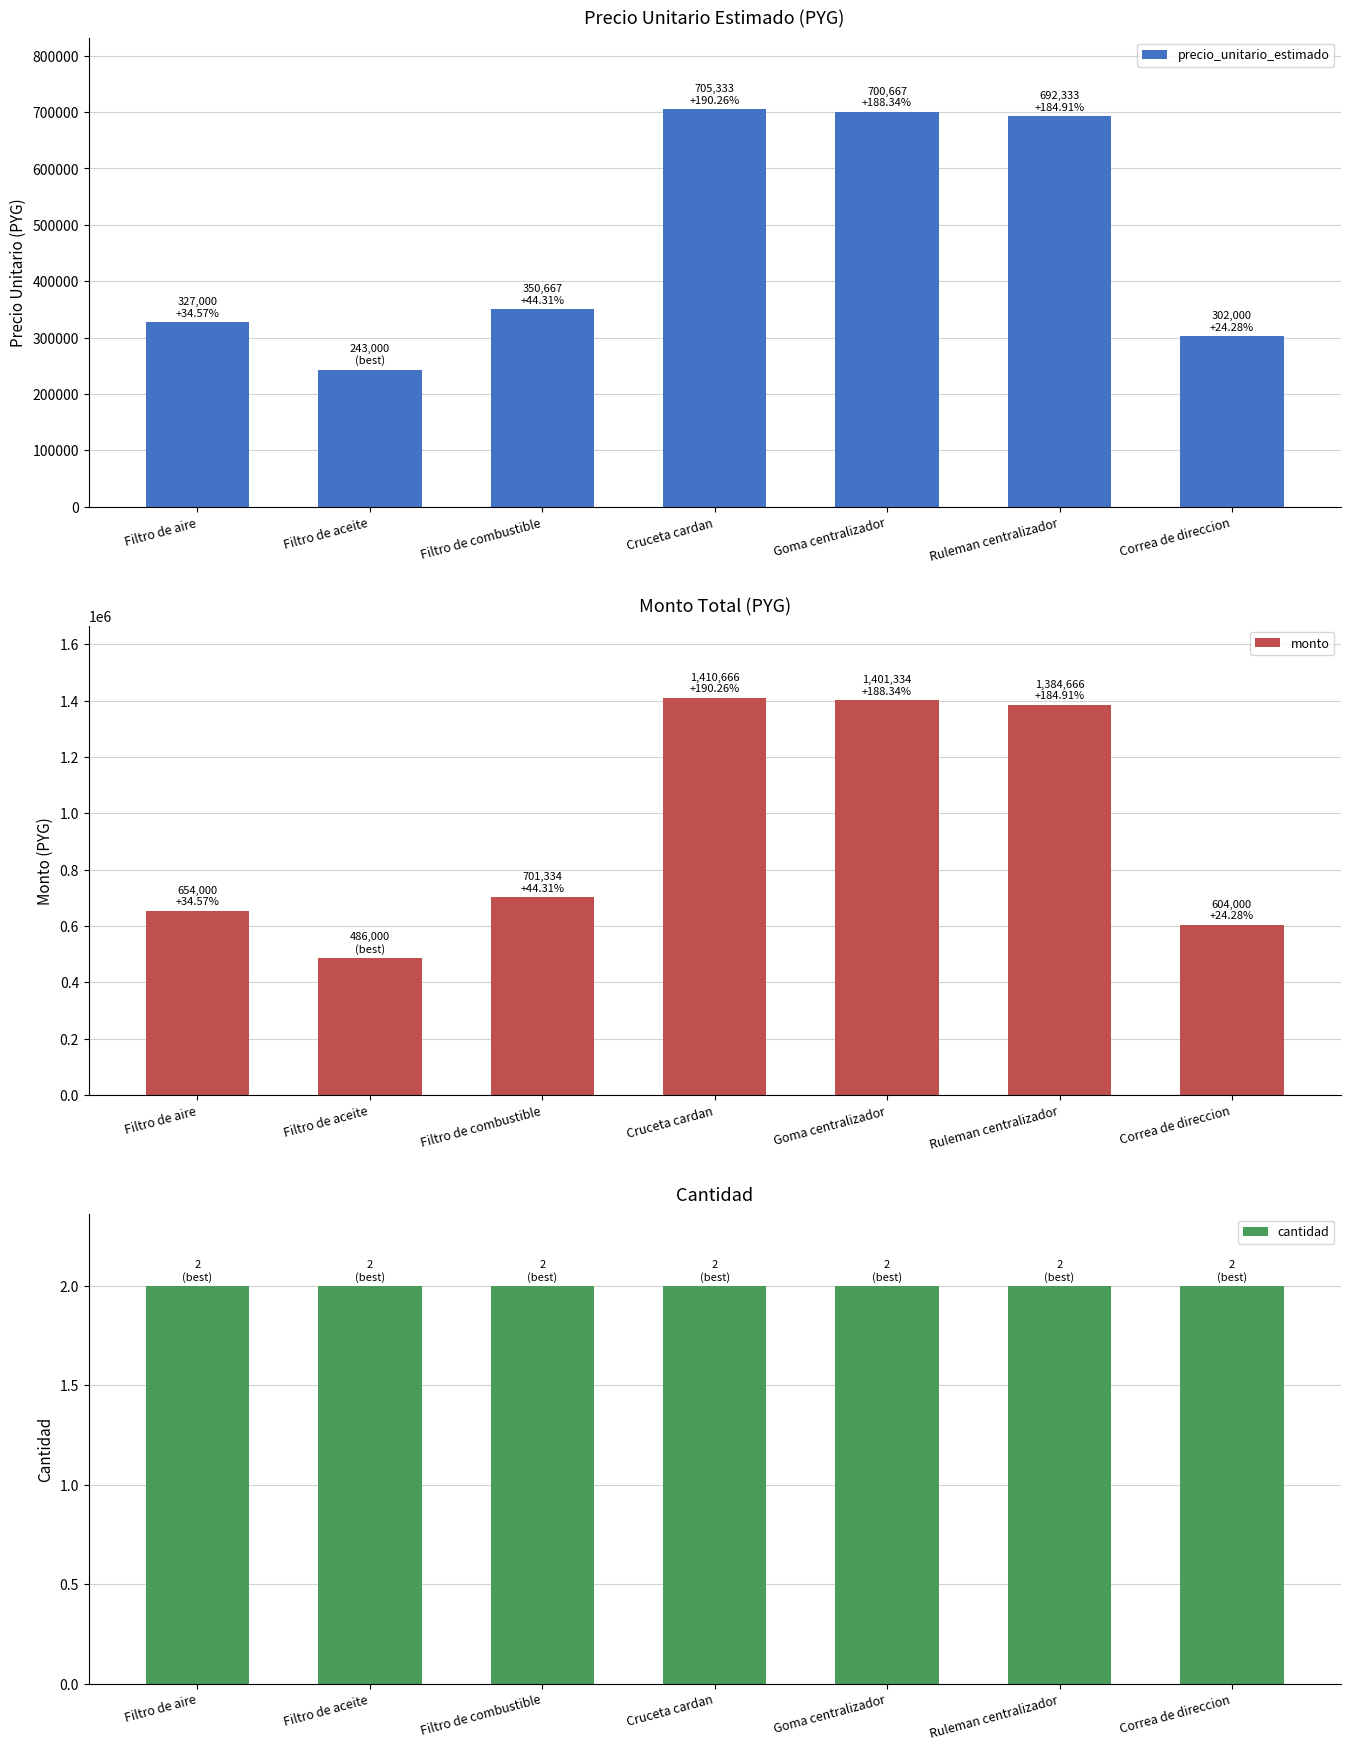

List the labels in order of precio_unitario_estimado value, largest first.

Cruceta cardan, Goma centralizador, Ruleman centralizador, Filtro de combustible, Filtro de aire, Correa de direccion, Filtro de aceite